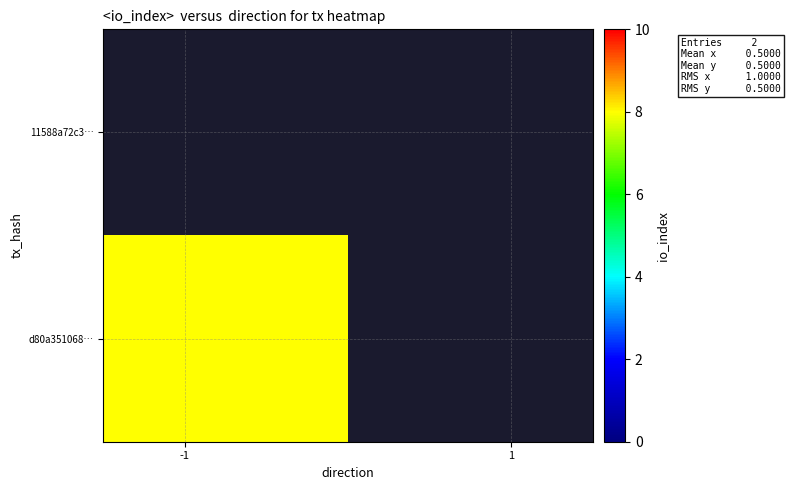

What is the maximum value for d80a351068…?

8.0